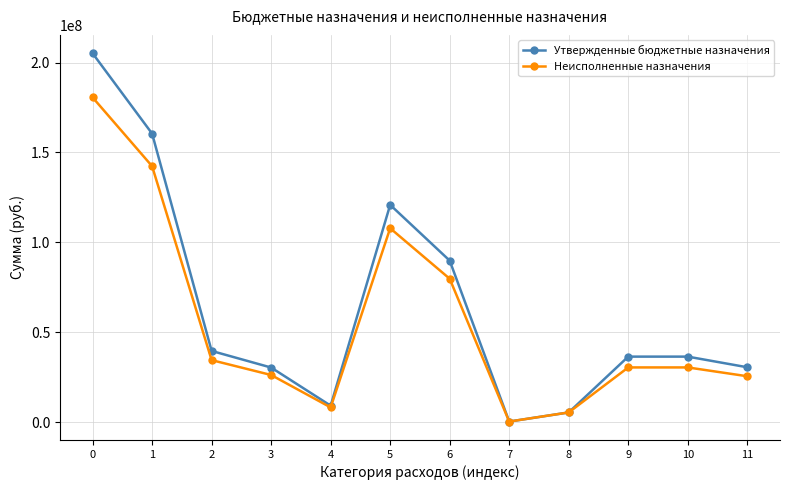

Rank the series at 1 from lowest to highest value.

Неисполненные назначения, Утвержденные бюджетные назначения